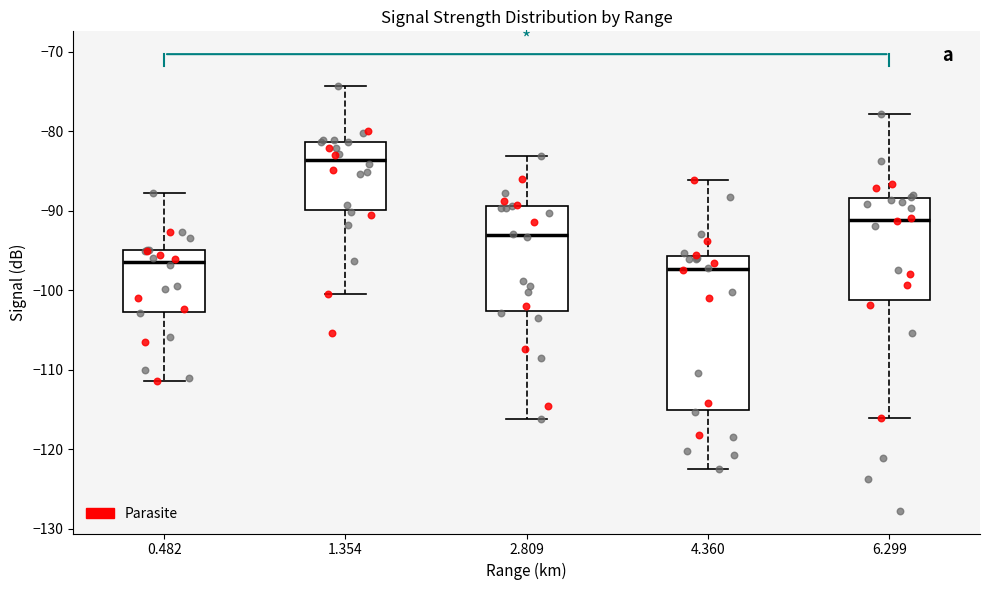

Reading left to right, read every box against the y-axis: the position of its median line, the range the box covers, and the ends of its whiskers. The values are not printed on the chart, so give them approximately, as read against the axis.

0.482: median -96, box -103 to -95, whiskers -111 to -88
1.354: median -84, box -90 to -81, whiskers -100 to -74
2.809: median -93, box -103 to -89, whiskers -116 to -83
4.360: median -97, box -115 to -96, whiskers -122 to -86
6.299: median -91, box -101 to -88, whiskers -116 to -78